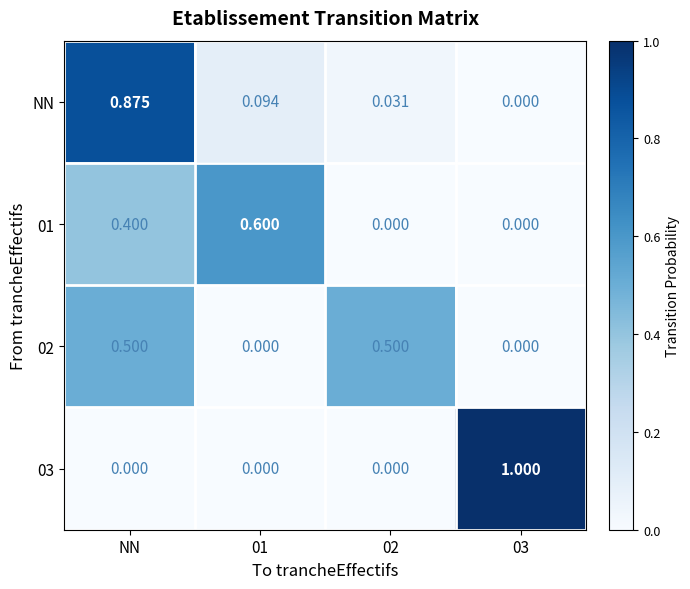

Which label corresponds to the largest value in the chart?

03